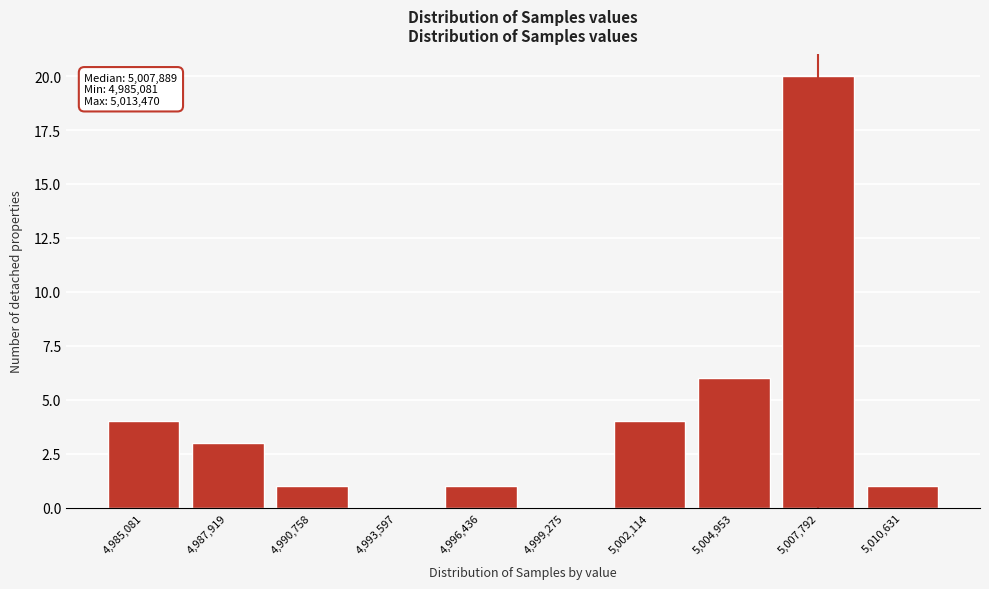

Reading left to right, list all the values displayed in this chart.

4,985,081=4	4,987,919=3	4,990,758=1	4,993,597=0	4,996,436=1	4,999,275=0	5,002,114=4	5,004,953=6	5,007,792=20	5,010,631=1